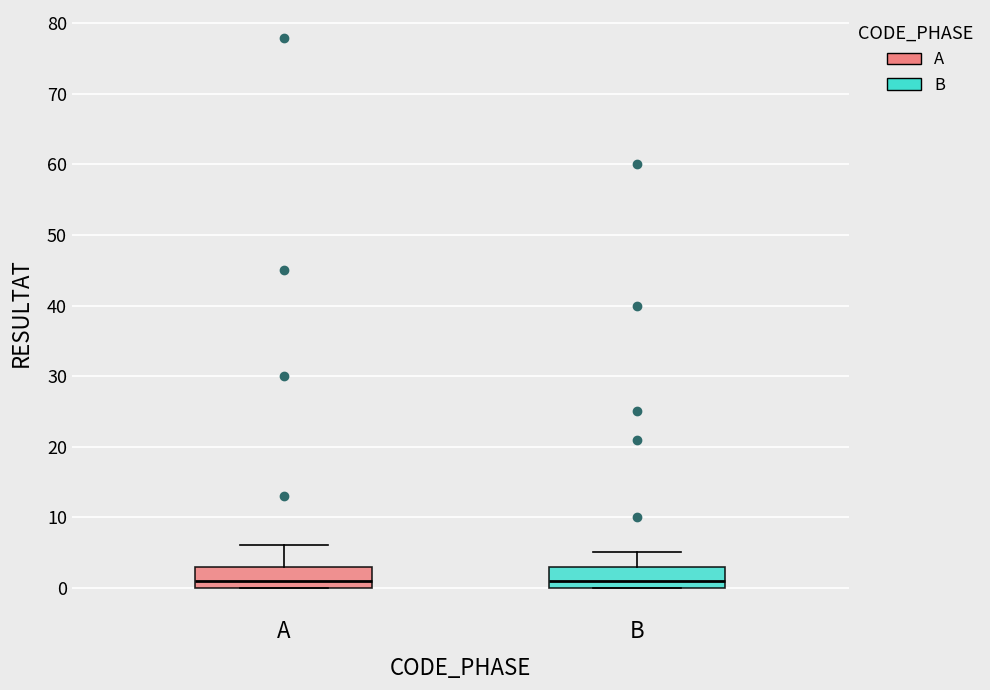

Reading left to right, transcribe this box plot: for each box, give where its median line is, the range the box spans, and where its two whiskers end, as read against the y-axis. The values are not printed on the chart, so give them approximately, as read against the axis.

A: median 1, box 0 to 3, whiskers 0 to 6
B: median 1, box 0 to 3, whiskers 0 to 5